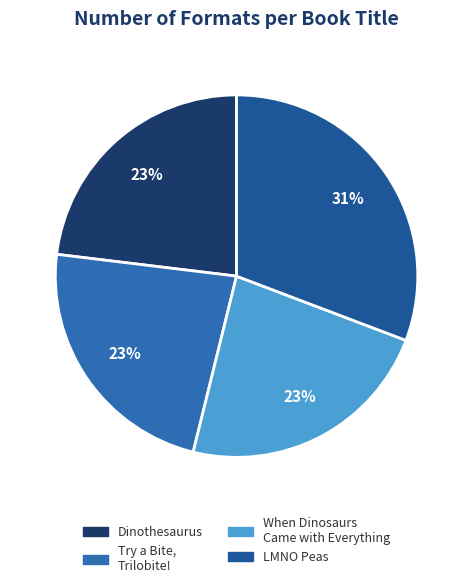

How many segments does this pie chart have?

4